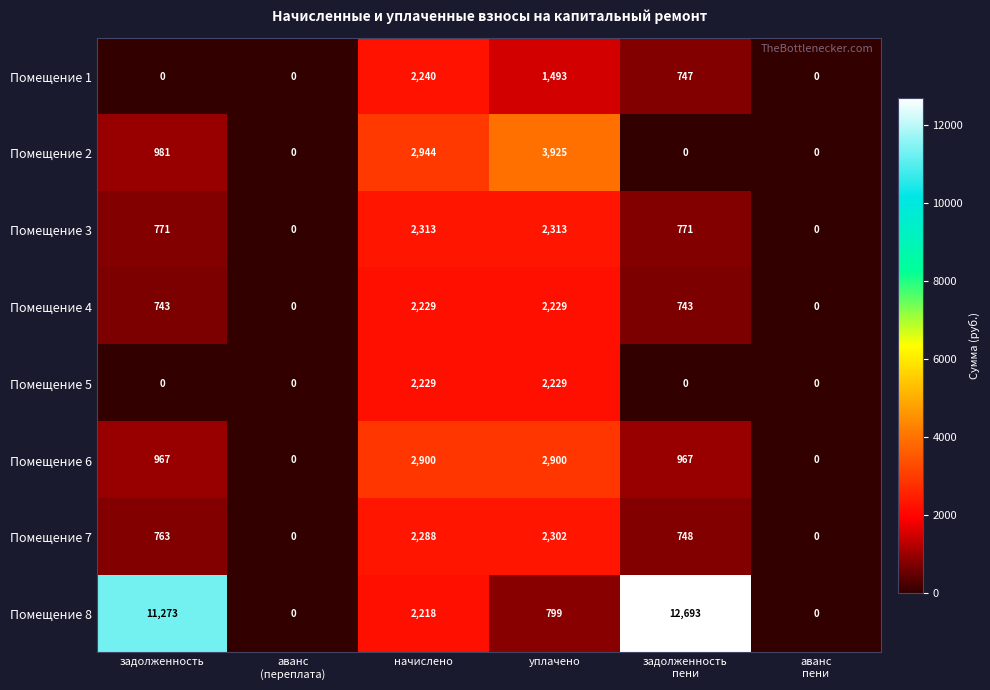

What is the difference between the maximum and minimum values in the Помещение 7 series?

2302